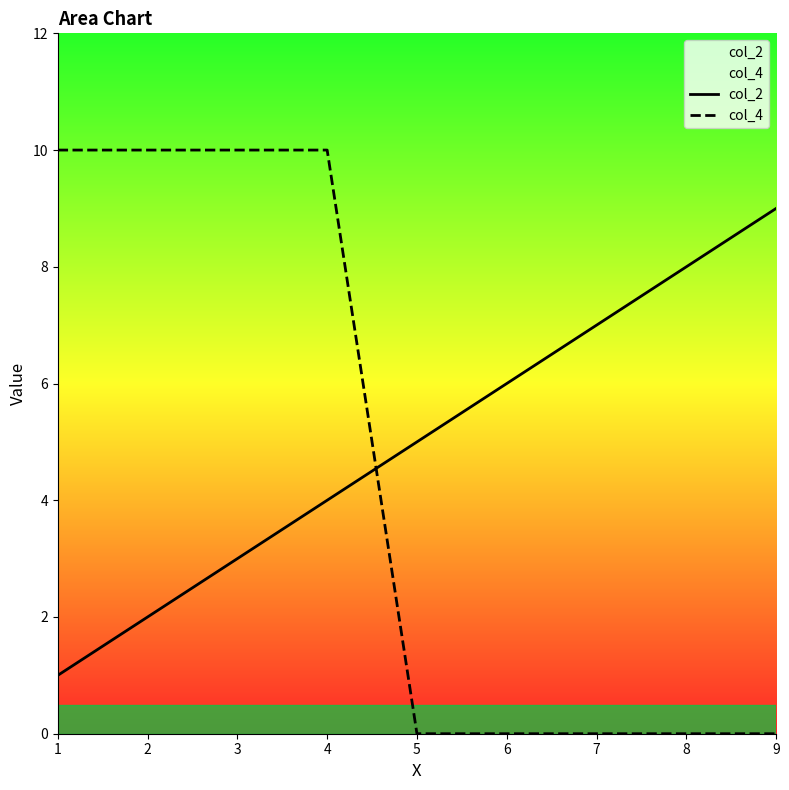

What is the highest value of the col_2 series?

9